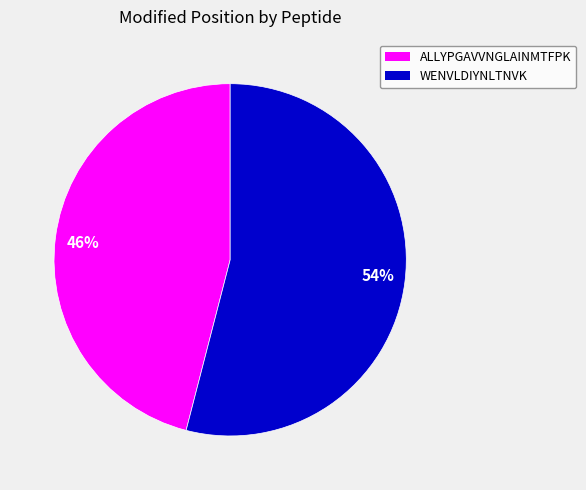

Rank the categories by value from highest to lowest.

54%, 46%